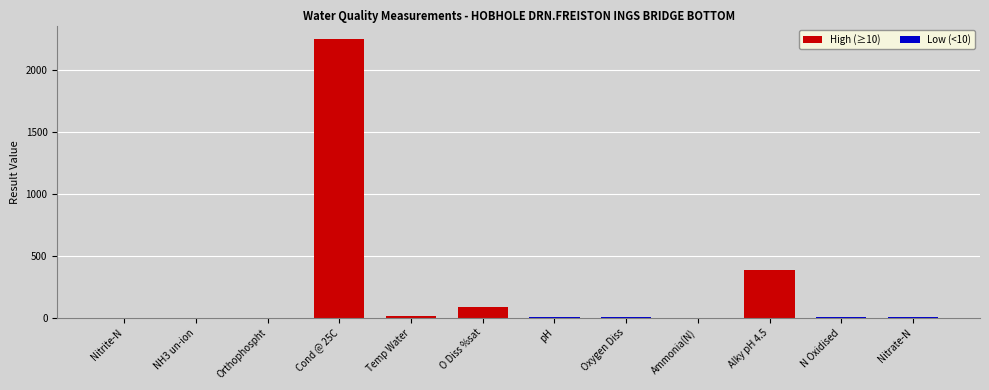

What is the spread (max minus min) of values at pH?

7.8